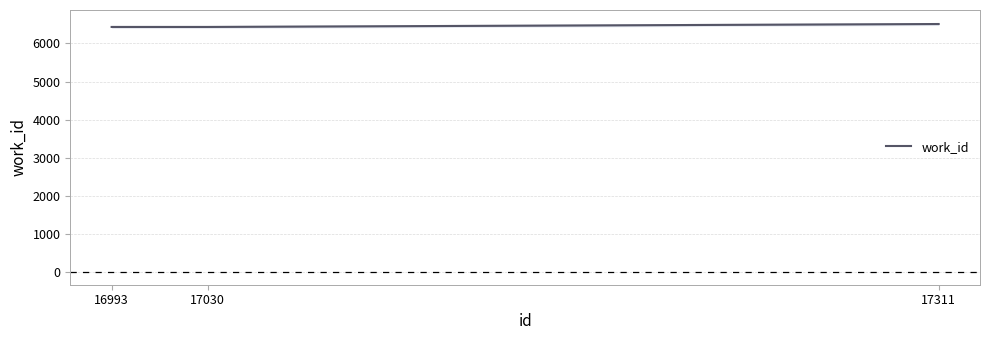

Reading left to right, list all the values displayed in this chart.

16993=6430	17030=6430	17311=6507